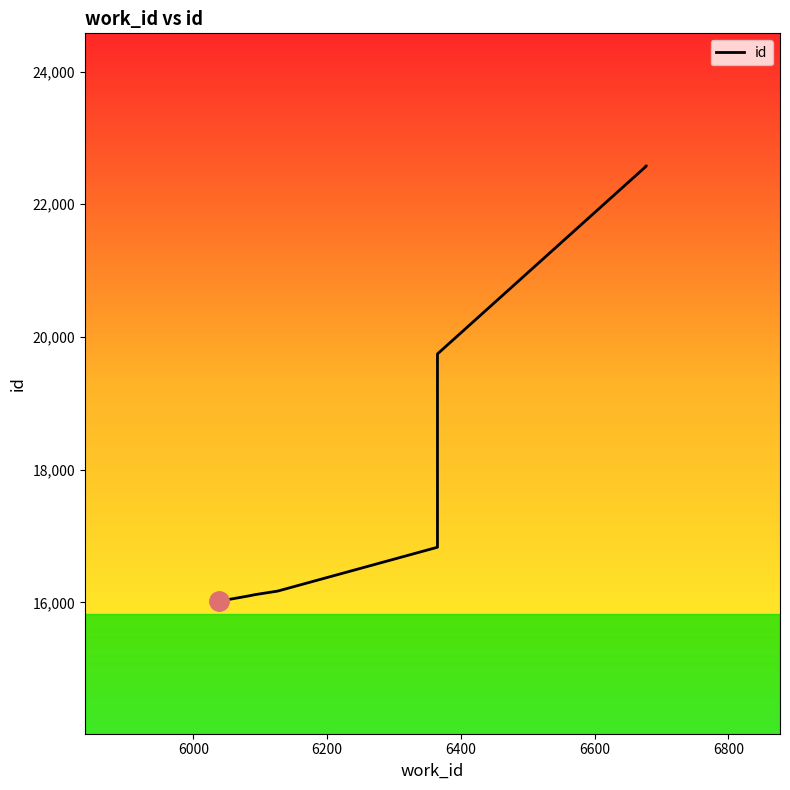

What is the average value?

17821